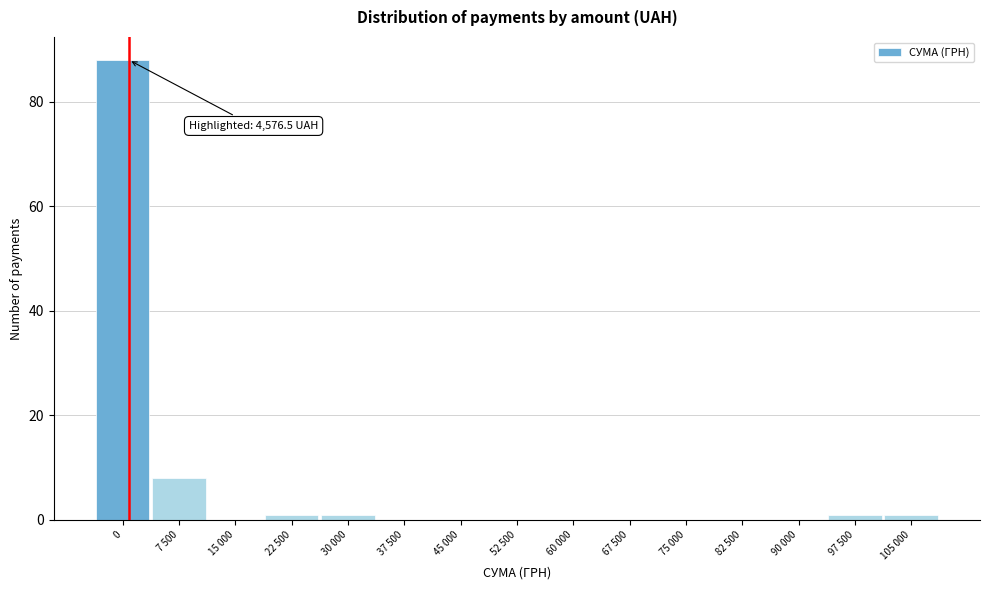

Reading left to right, what are all the values shown in this chart?

0=88	7 500=8	15 000=0	22 500=1	30 000=1	37 500=0	45 000=0	52 500=0	60 000=0	67 500=0	75 000=0	82 500=0	90 000=0	97 500=1	105 000=1